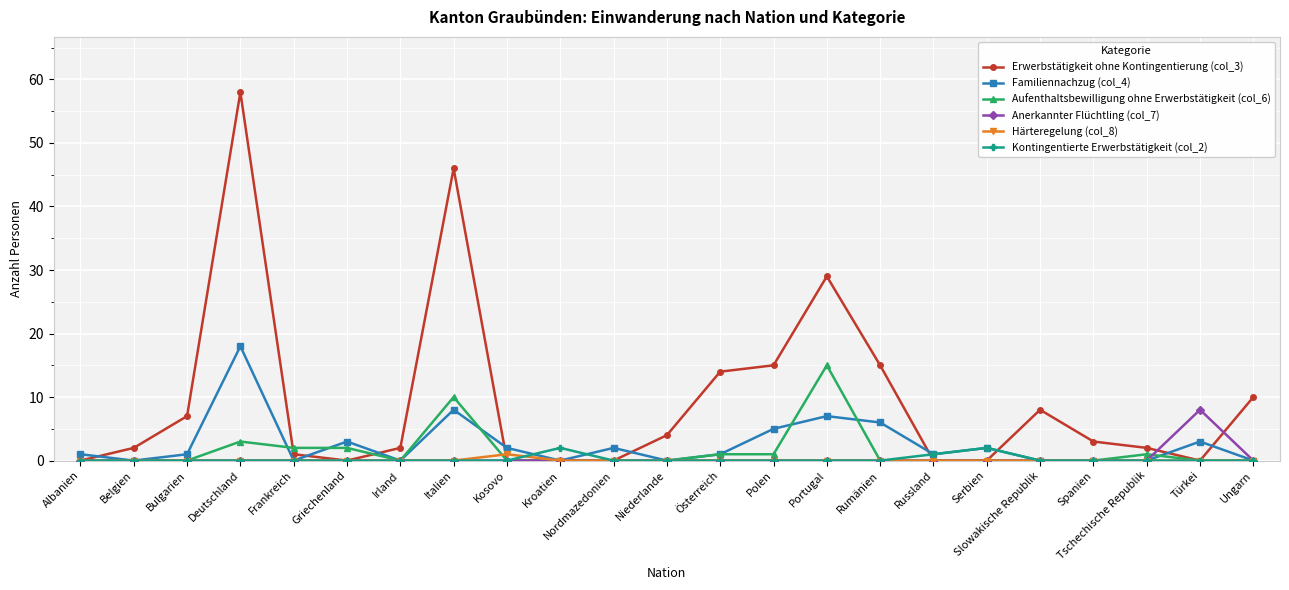

What is the difference between the Erwerbstätigkeit ohne Kontingentierung (col_3) values at Türkei and Portugal?

29